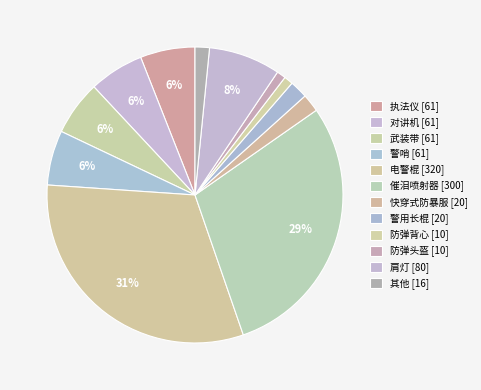

Count the number of slices in the pie.

12